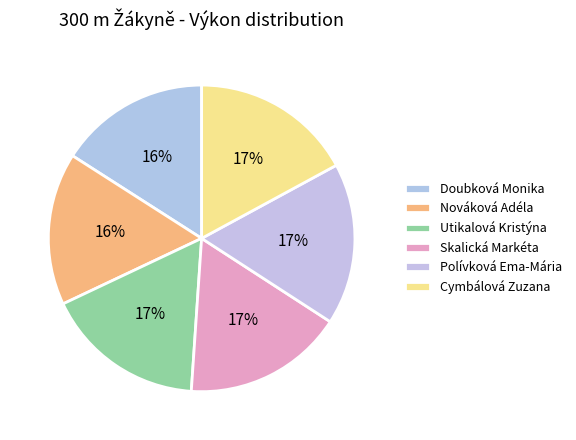

Is there any slice that represents more than half of the pie?

No